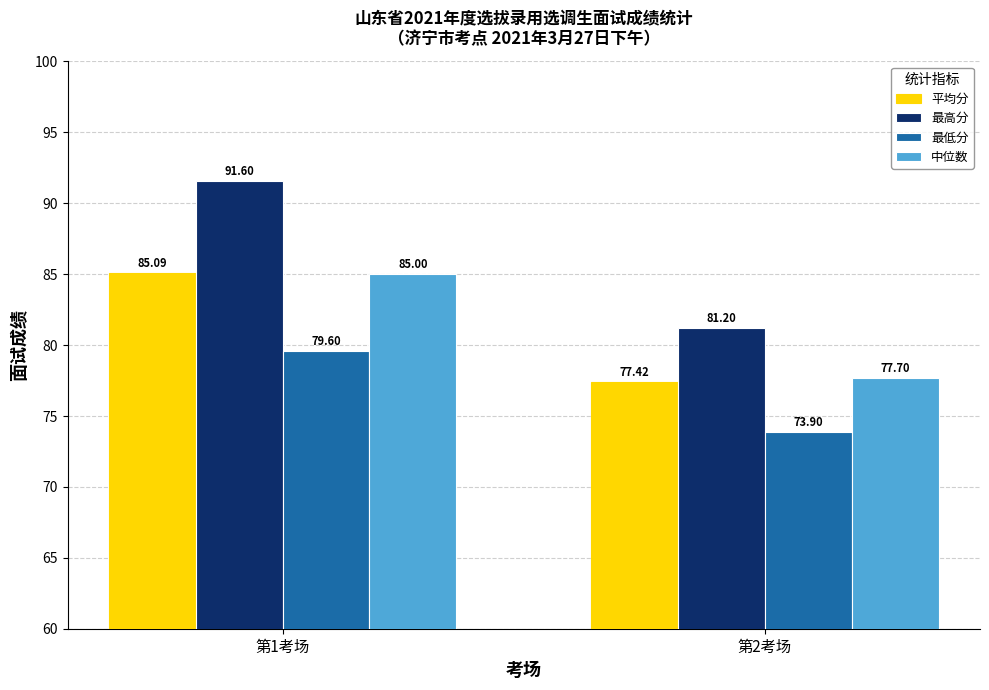

Rank the series at 第2考场 from highest to lowest value.

最高分, 中位数, 平均分, 最低分